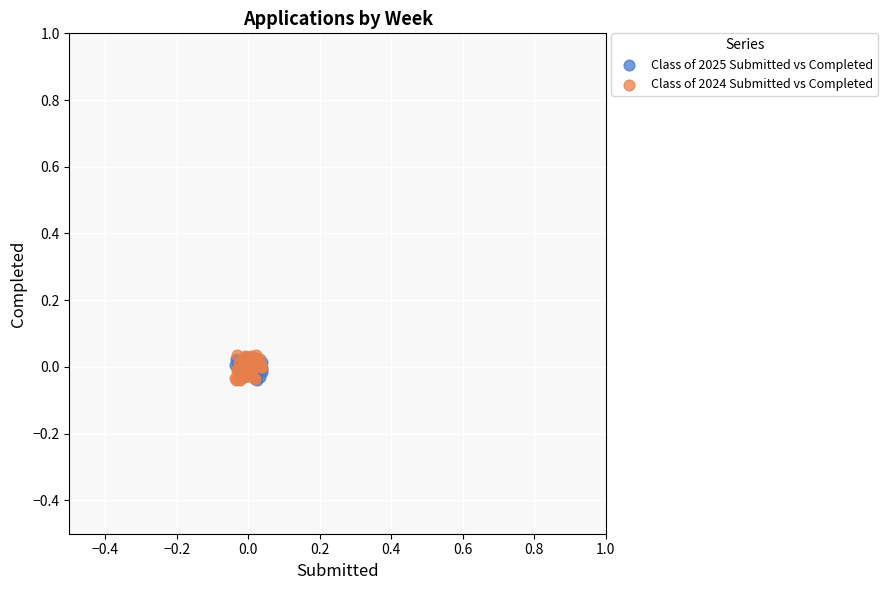

Which series has the largest Y range (max minus min)?

Class of 2024 Submitted vs Completed